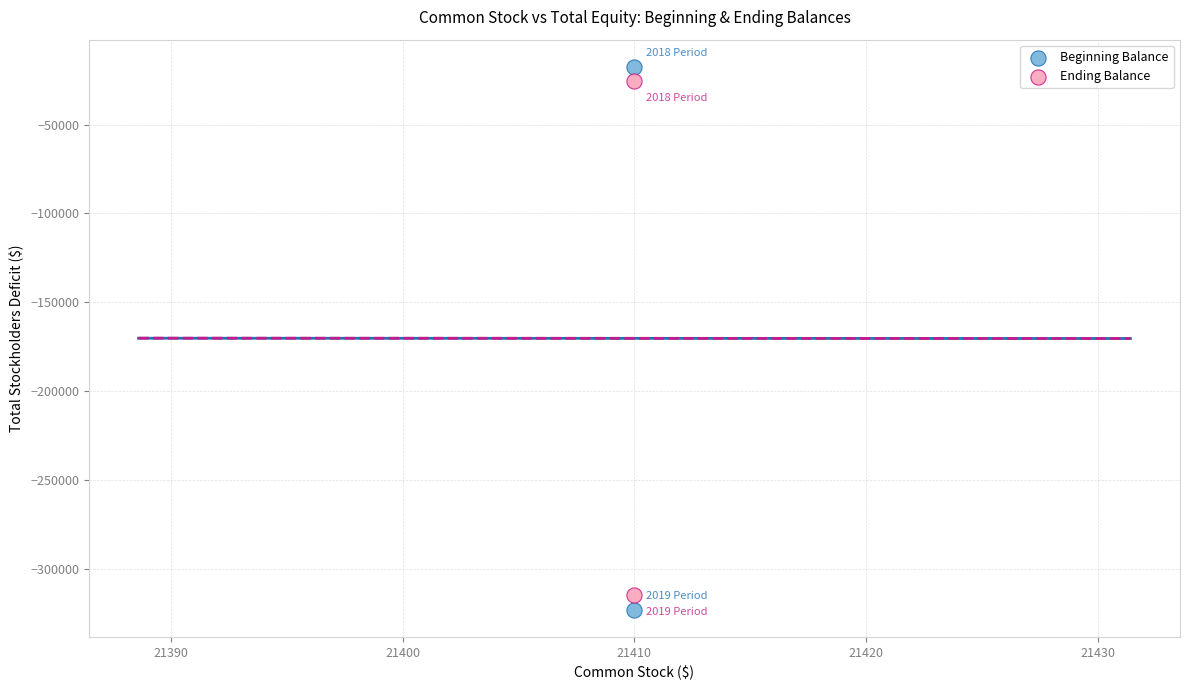

Across all data points, what is the average Y value?

-170213